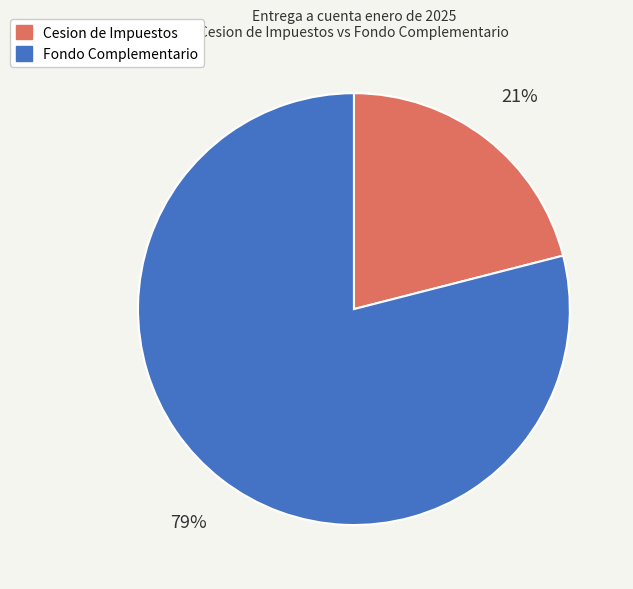

Is the sum of Fondo Complementario and Cesion de Impuestos greater than half?

Yes